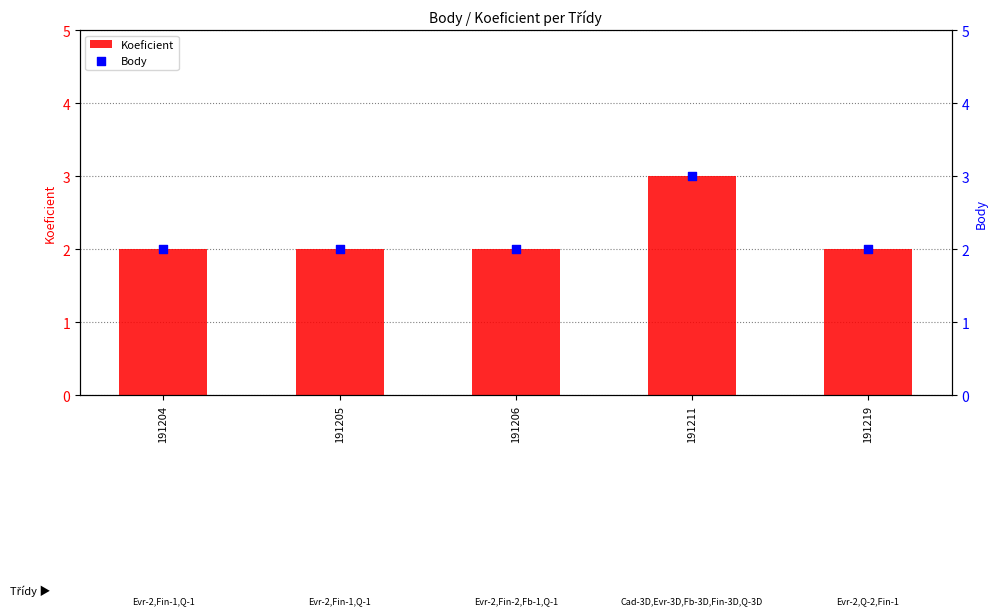

Which series reaches the minimum Y coordinate?

Koeficient